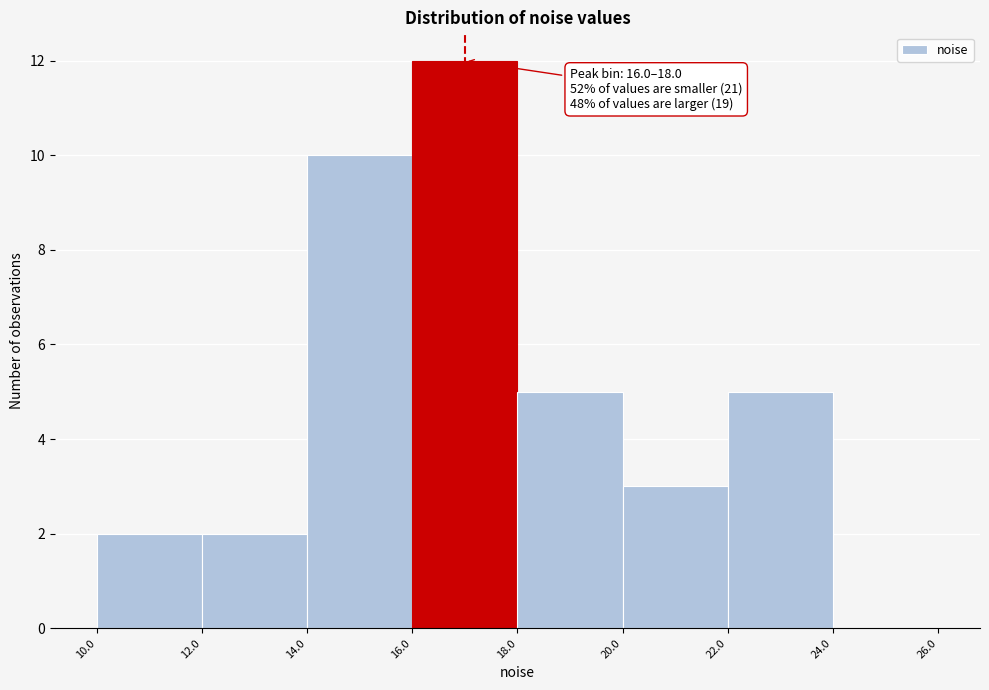

Which range on the x-axis has the tallest bar?

16.0 to 18.0